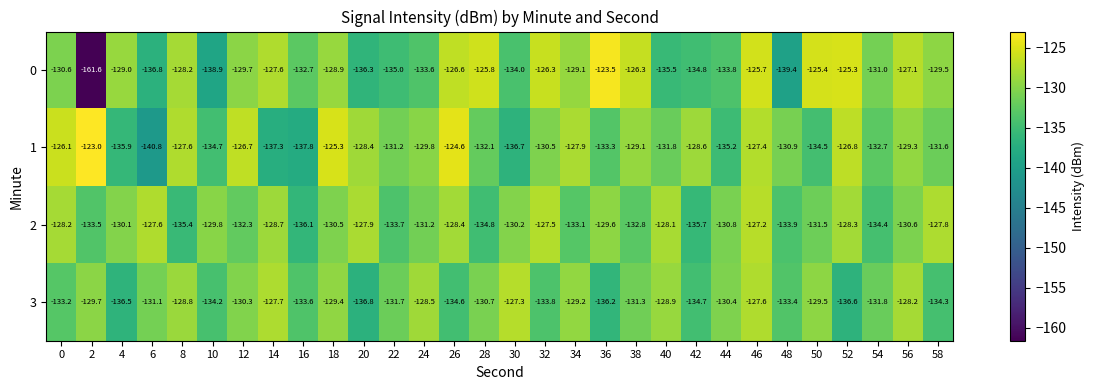

Rank the series by their maximum value, from highest to lowest.

1, 0, 2, 3